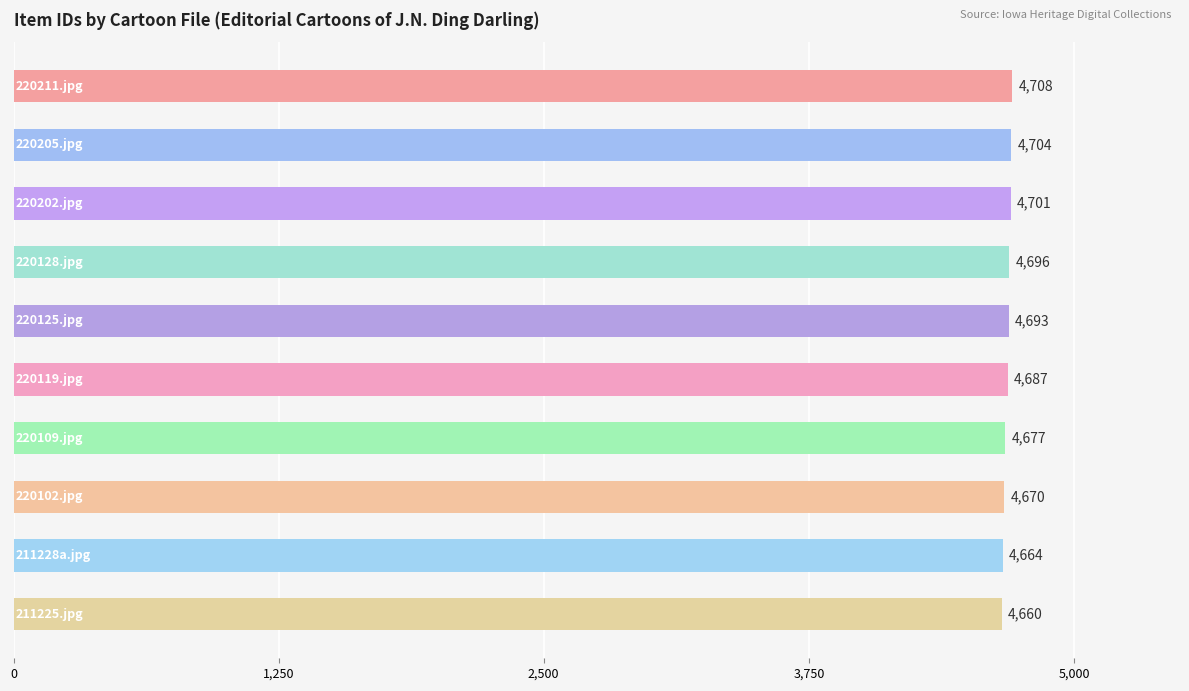

What is the difference between the maximum and minimum values?

48